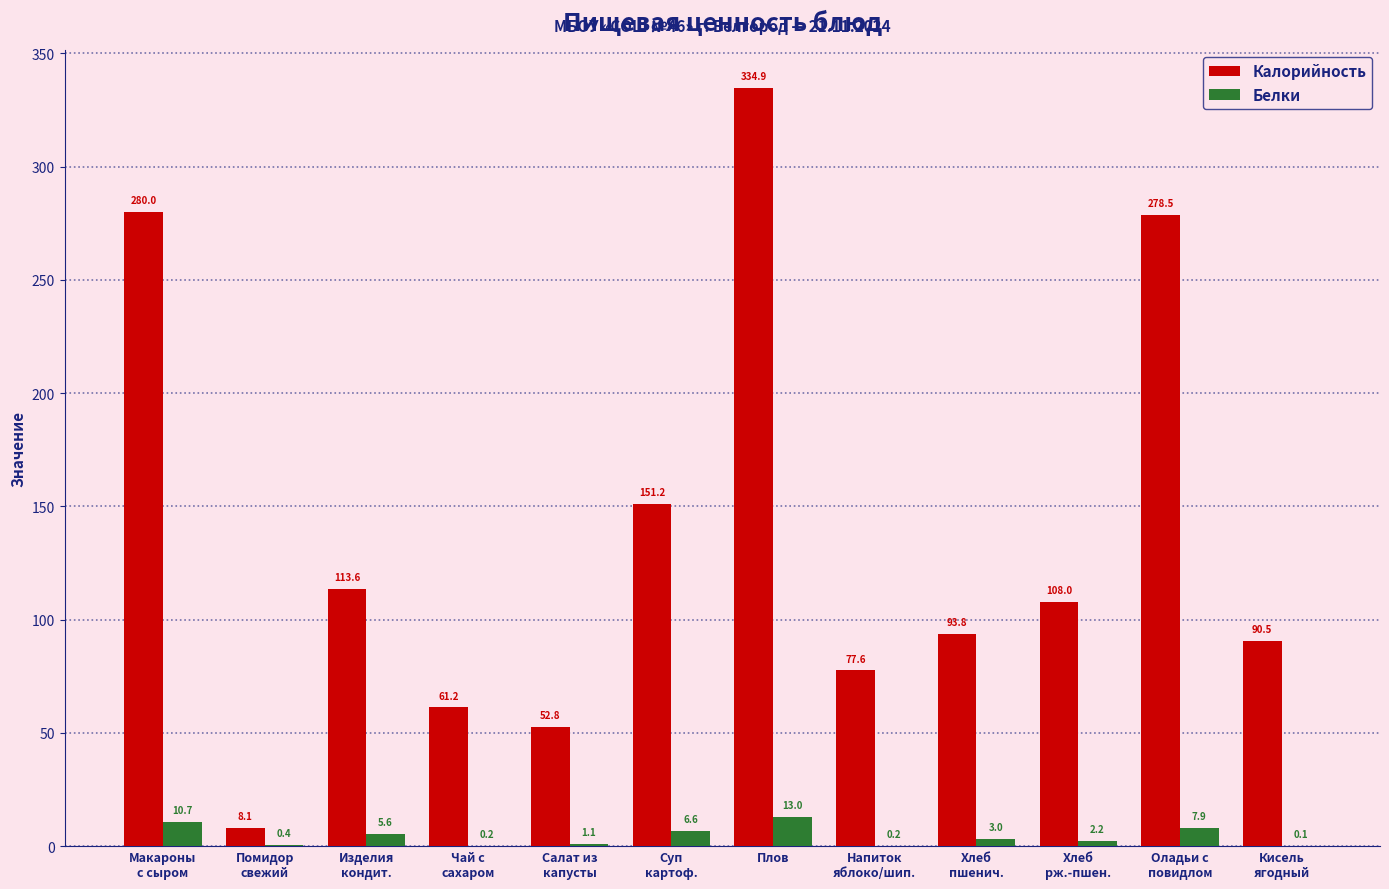

At which category is the sum across all series the highest?

Плов